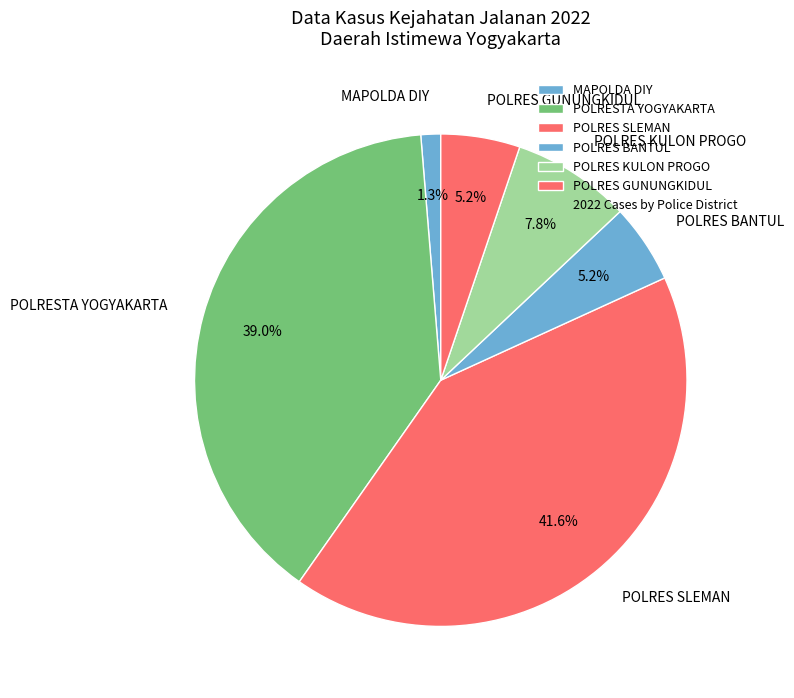

How many segments does this pie chart have?

6